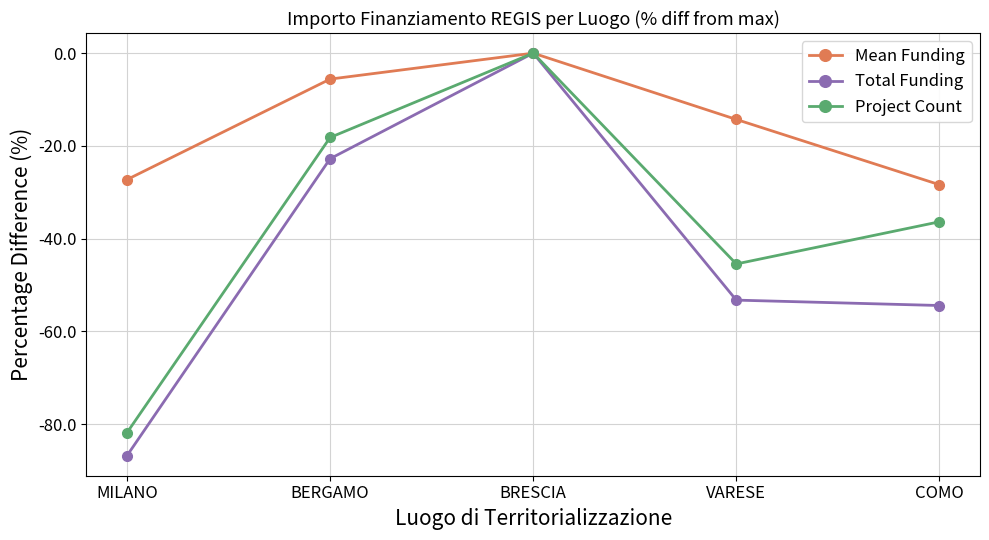

At which label does Total Funding reach its minimum?

MILANO